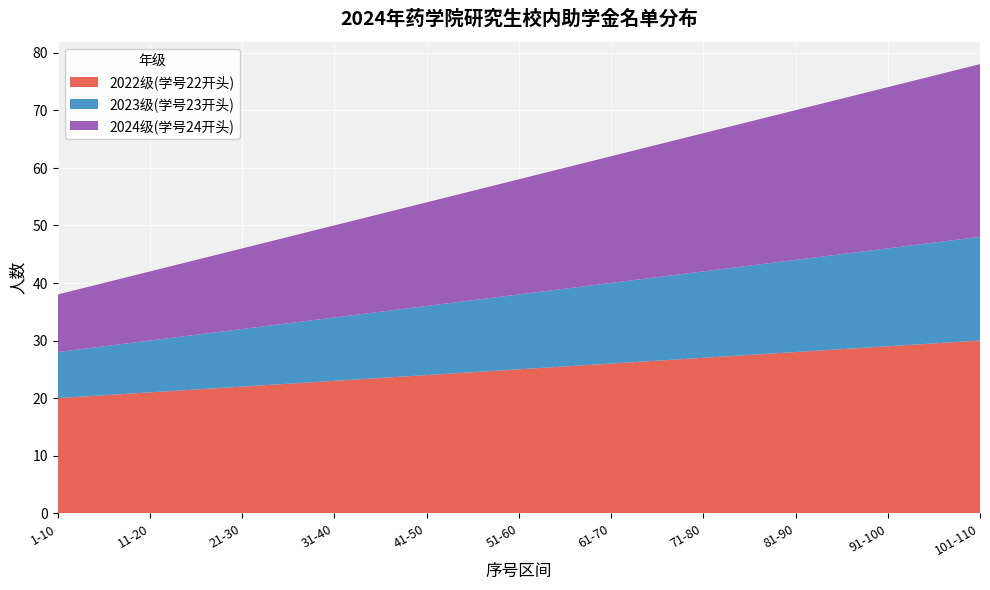

Reading left to right, transcribe all the data shown in this chart.

2022级(学号22开头): 1-10=20	11-20=21	21-30=22	31-40=23	41-50=24	51-60=25	61-70=26	71-80=27	81-90=28	91-100=29	101-110=30
2023级(学号23开头): 1-10=8	11-20=9	21-30=10	31-40=11	41-50=12	51-60=13	61-70=14	71-80=15	81-90=16	91-100=17	101-110=18
2024级(学号24开头): 1-10=10	11-20=12	21-30=14	31-40=16	41-50=18	51-60=20	61-70=22	71-80=24	81-90=26	91-100=28	101-110=30